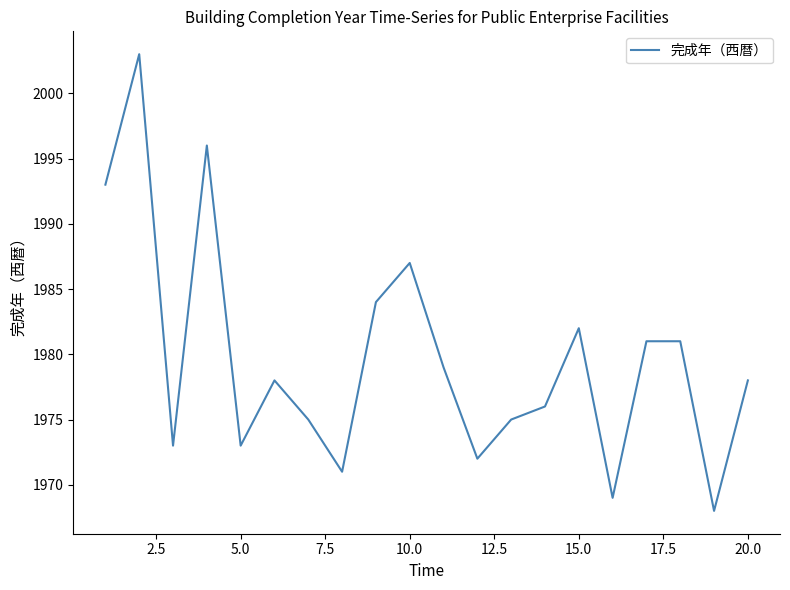

What is the greatest value displayed?

2003